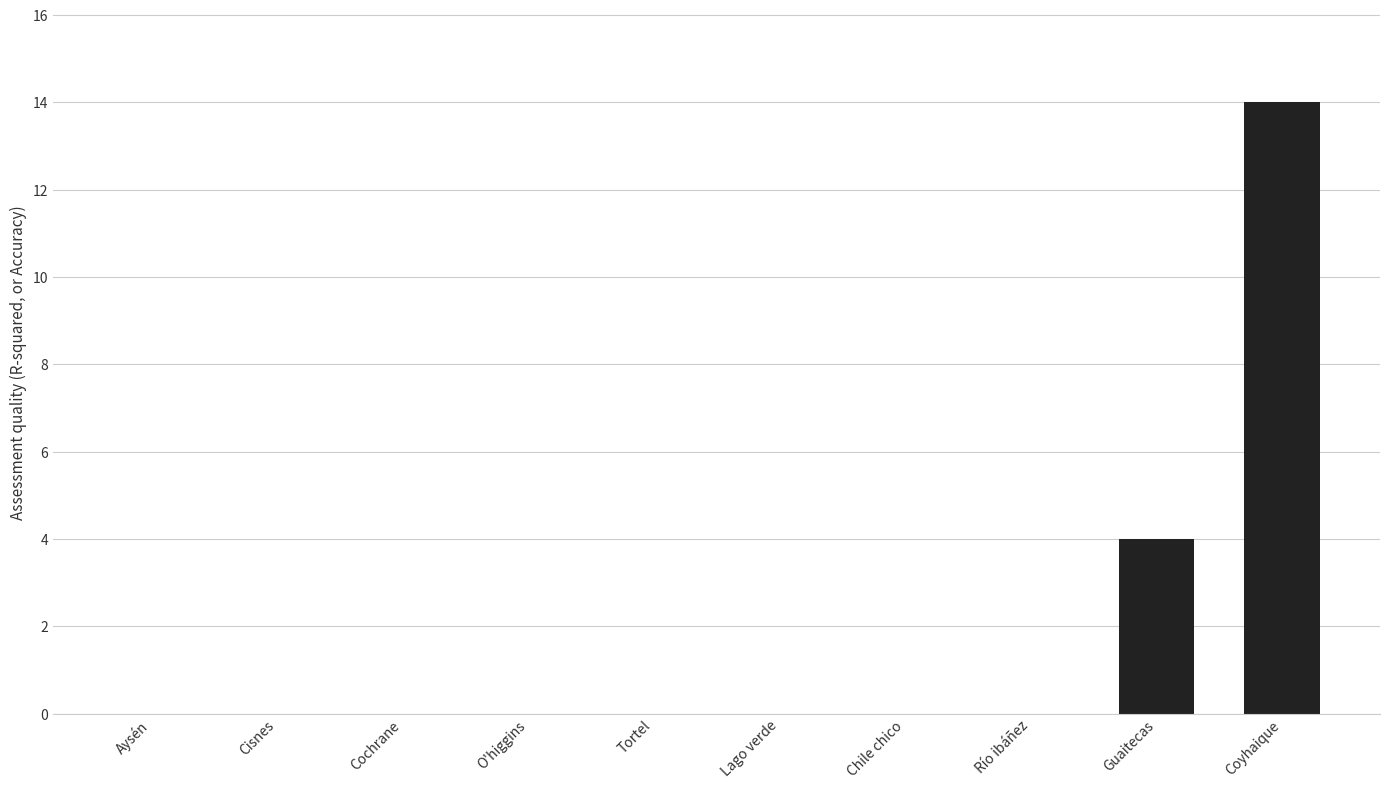

What is the change in value from Cisnes to Coyhaique?

+14